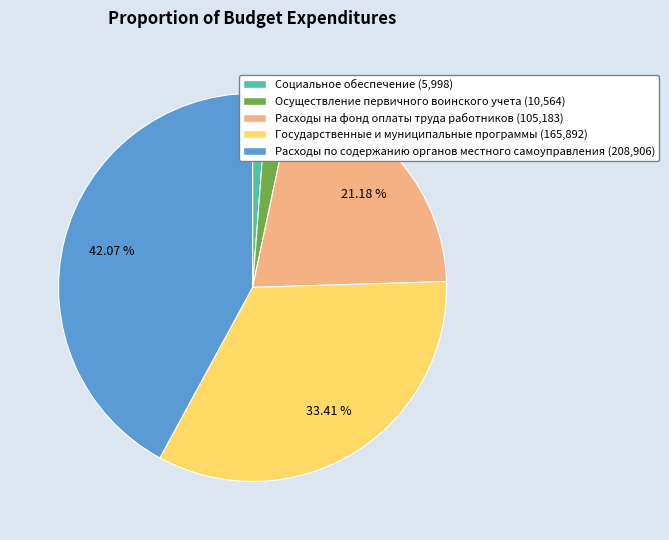

Does any single category account for the majority?

No